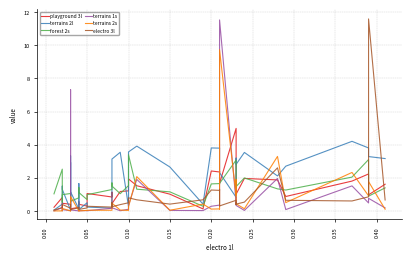

Does the chart have visible grid lines?

Yes